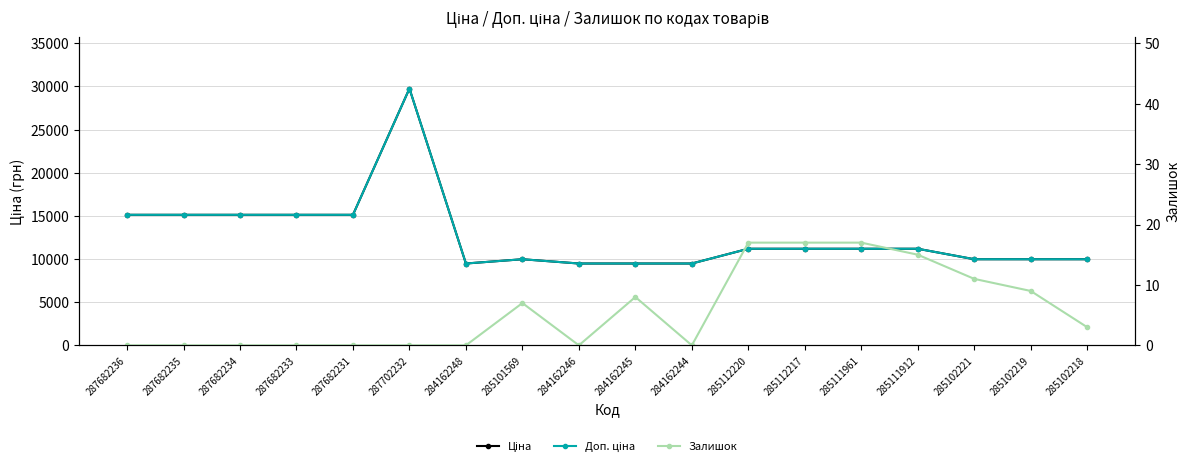

True or false: Залишок has a value of 8.4 at 287682236.

False